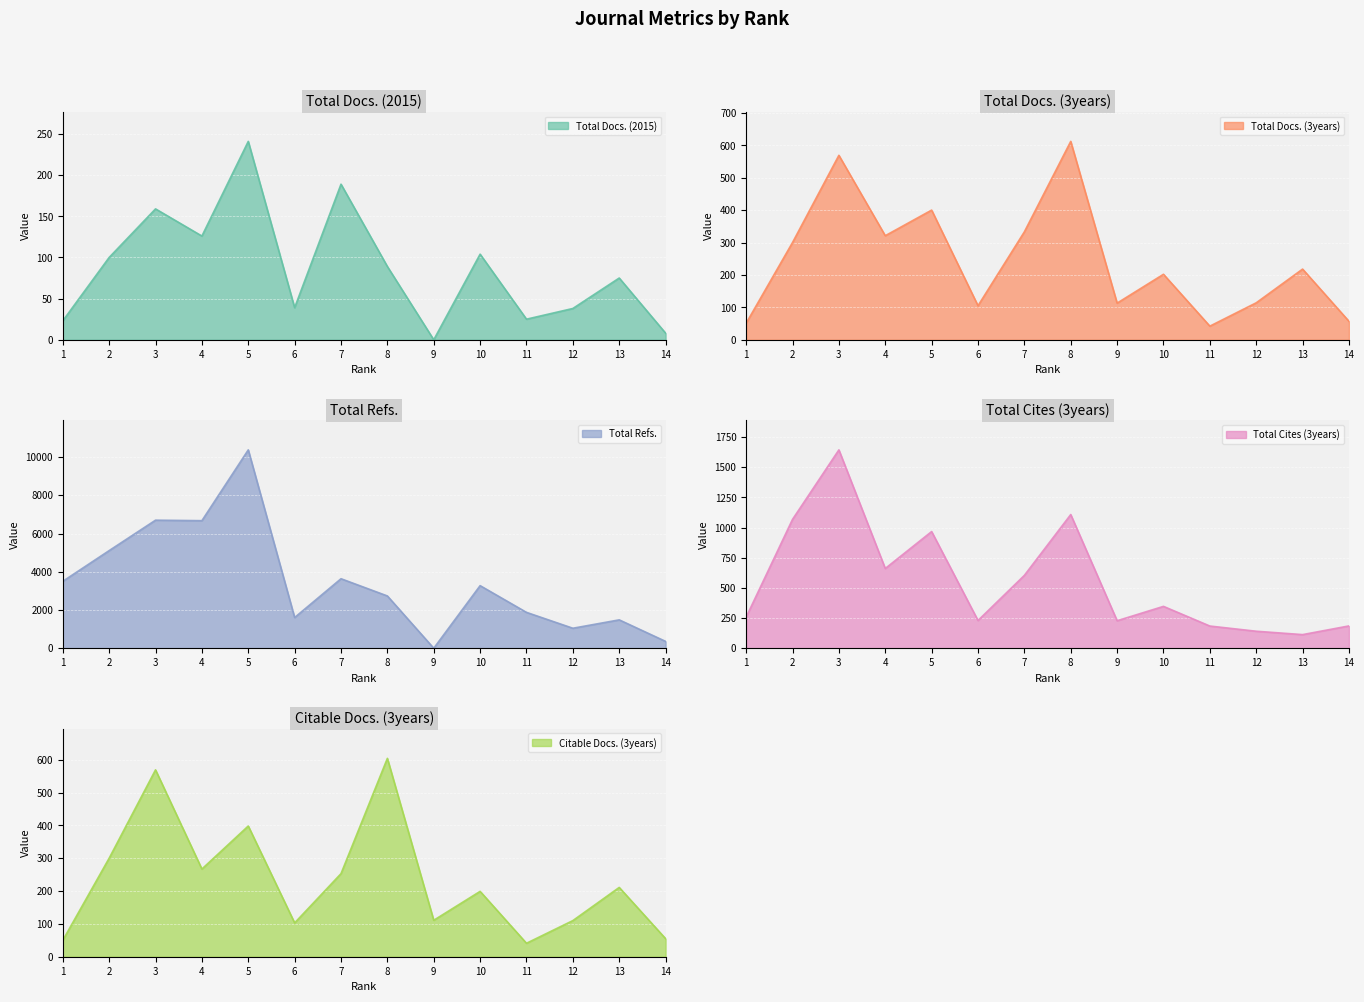

Which series has the widest spread of values?

Total Refs.